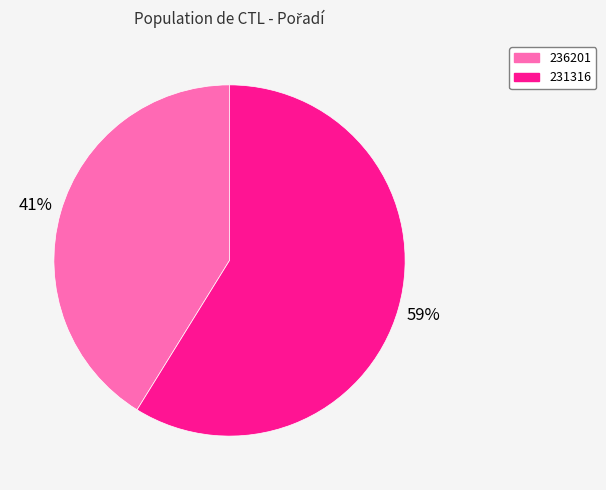

True or false: 236201 accounts for 41% of the total.

True